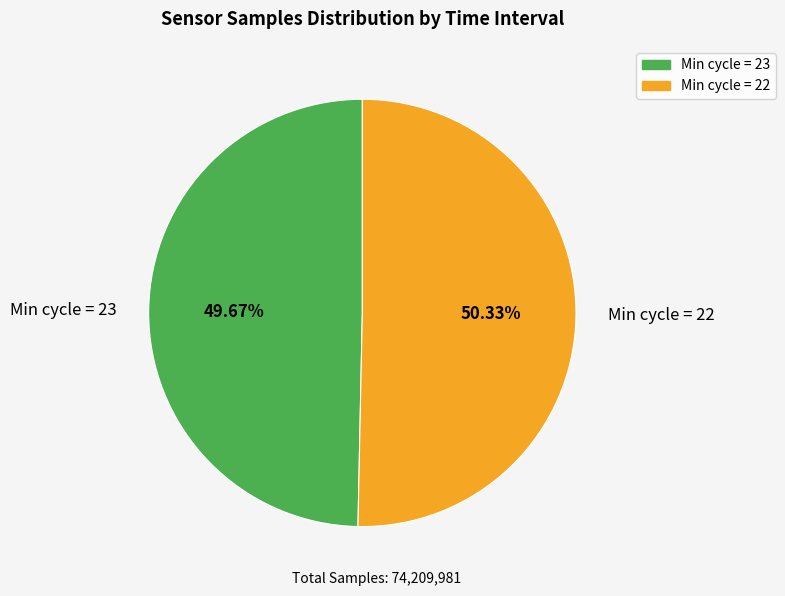

Between Min cycle = 23 and Min cycle = 22, which is larger?

Min cycle = 22